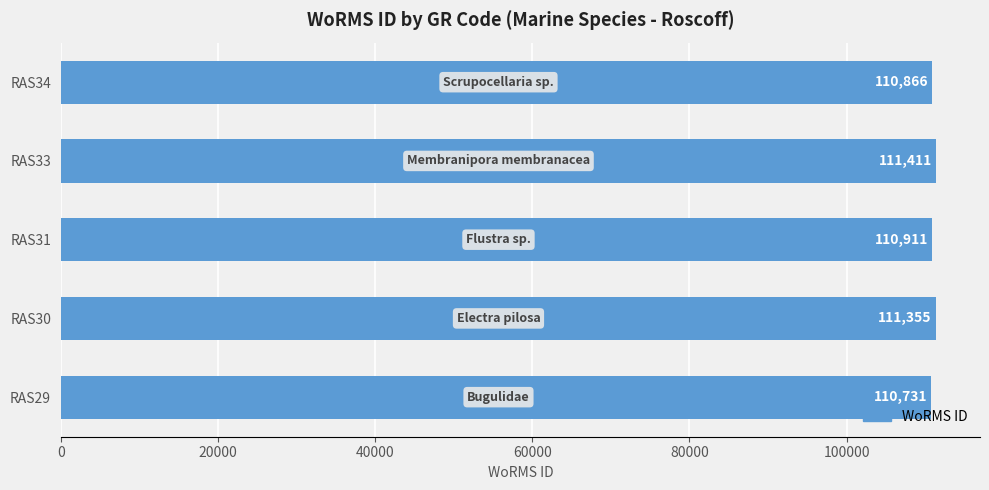

The chart shows a value of 49082 at RAS29. True or false?

False